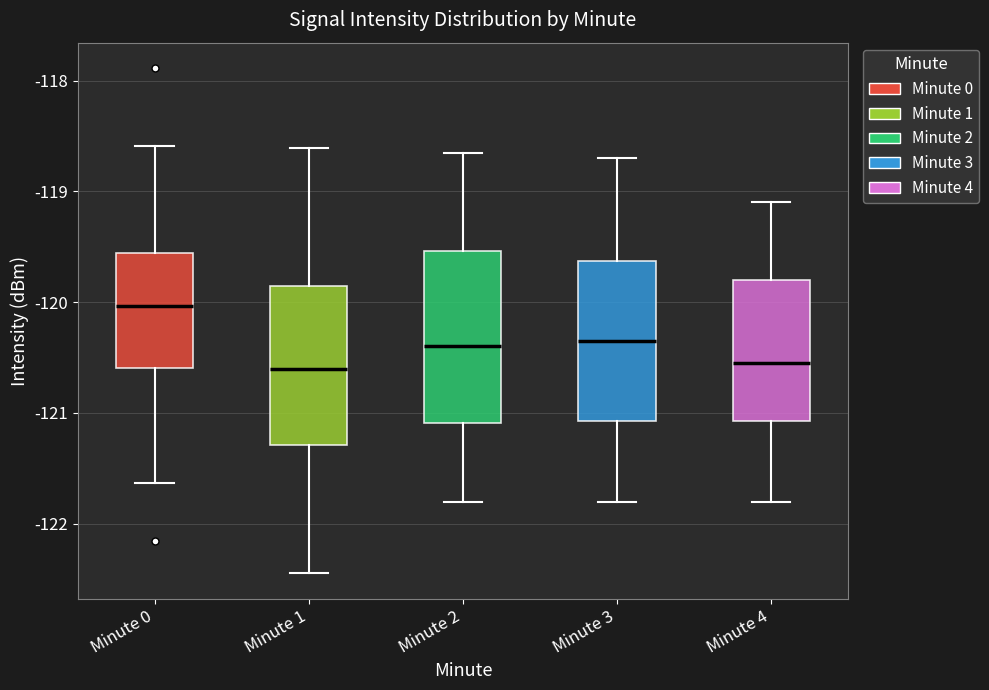

Which box is the tallest, from its lower edge to its upper edge?

Minute 2